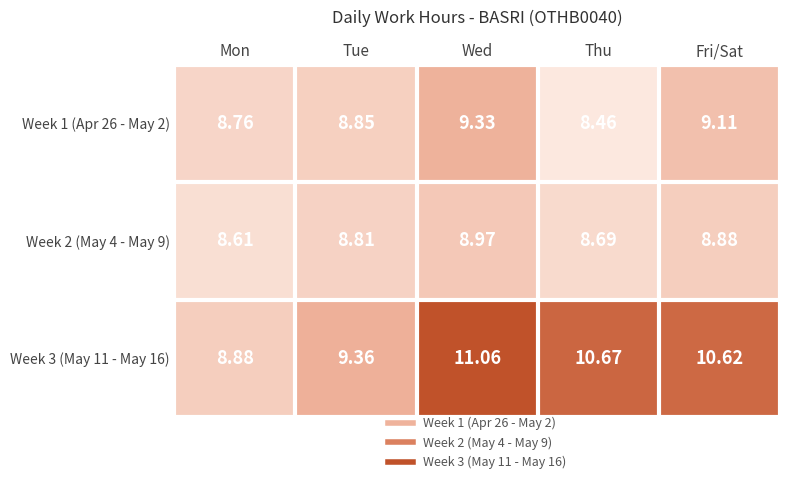

What is the smallest value displayed?

8.5